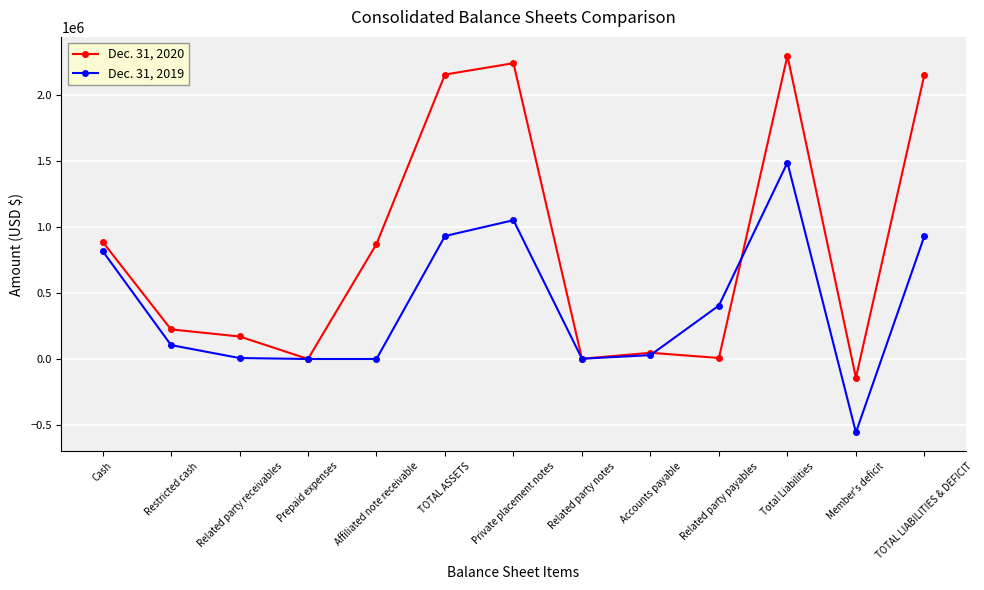

The value of Dec. 31, 2020 at Private placement notes is 2240687. True or false?

True